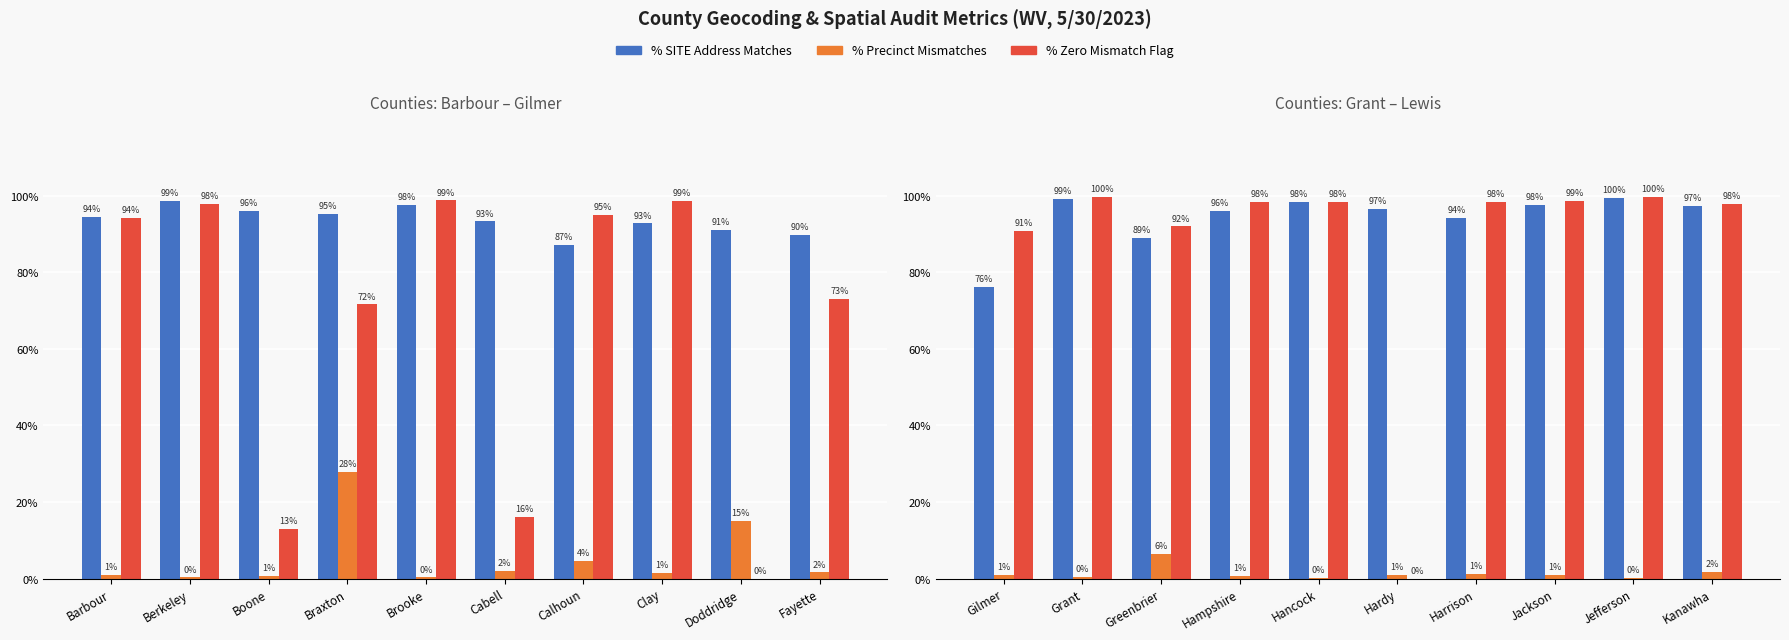

How many groups of bars are there?

10